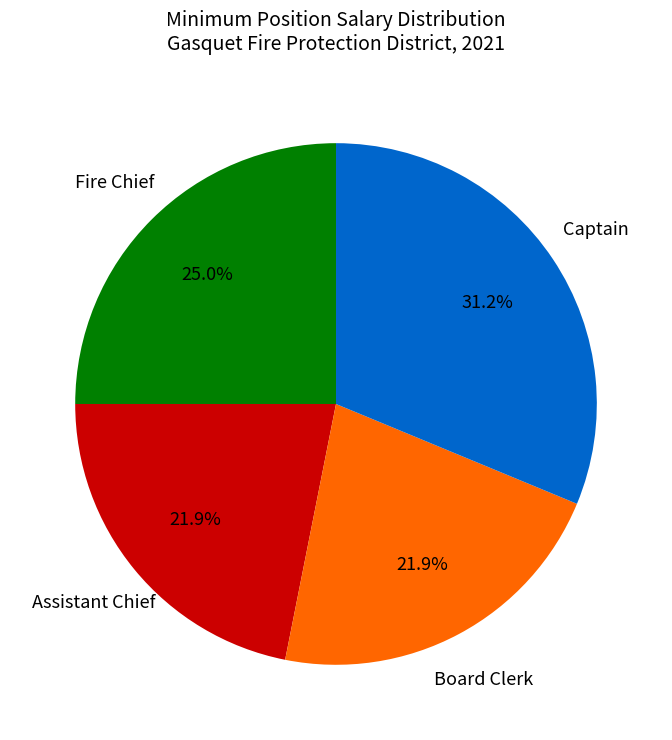

Is there any slice that represents more than half of the pie?

No